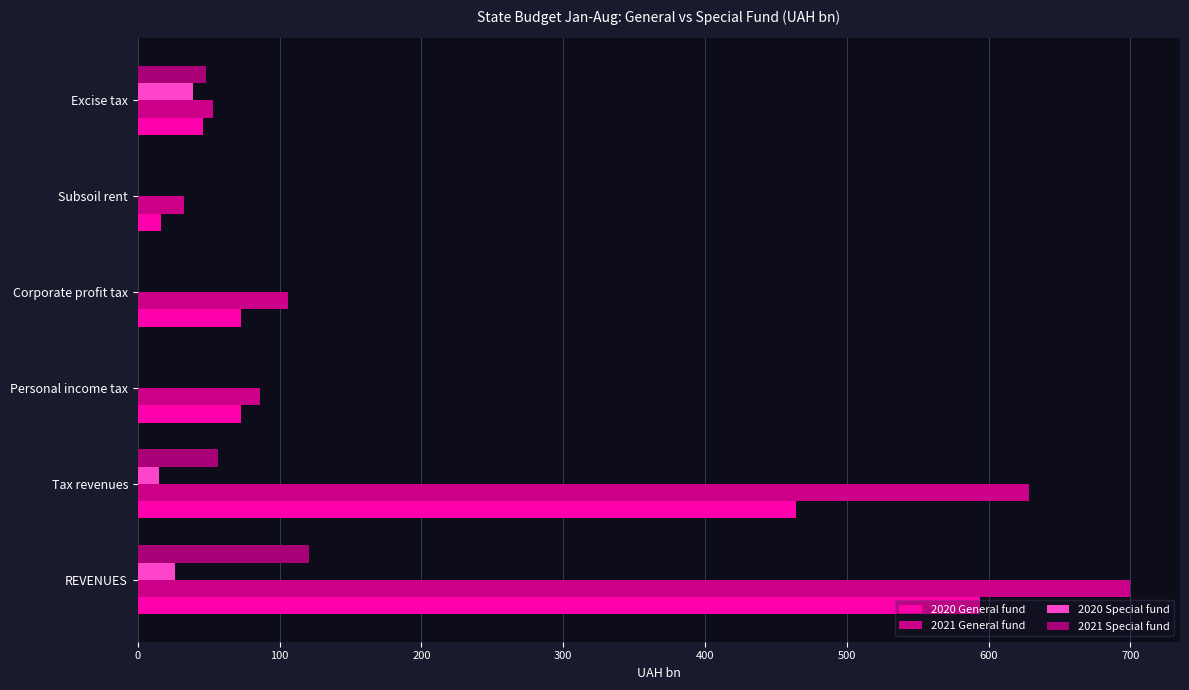

What is the difference between the maximum and minimum values in the 2020 Special fund series?

39.0